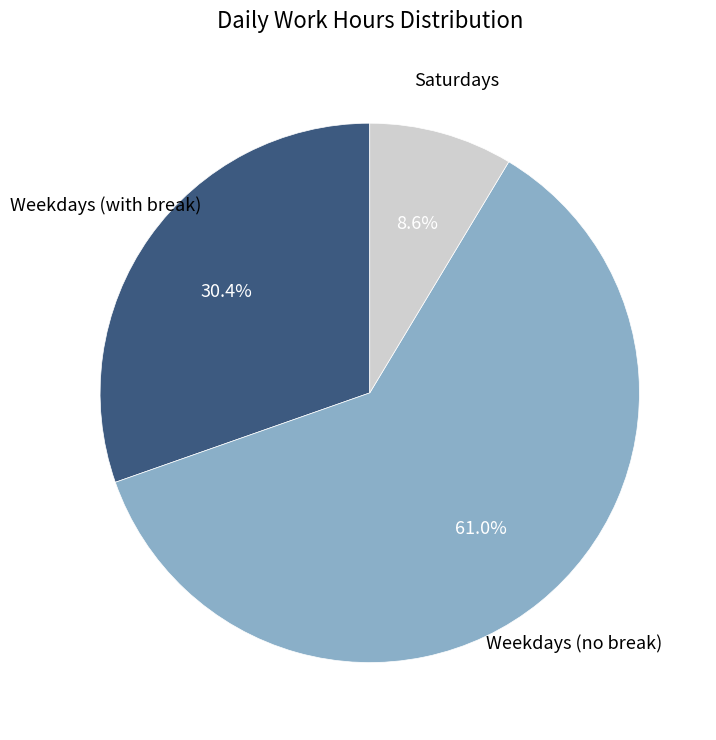

Does any single category account for the majority?

Yes